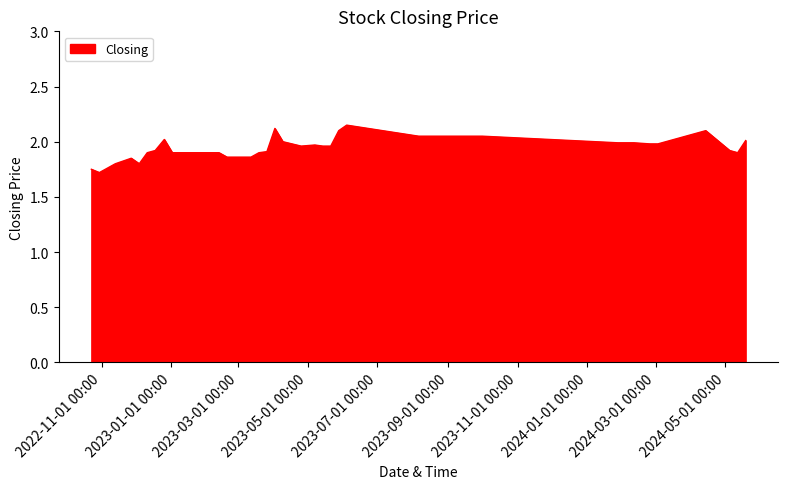

How many lines are shown in the chart?

1